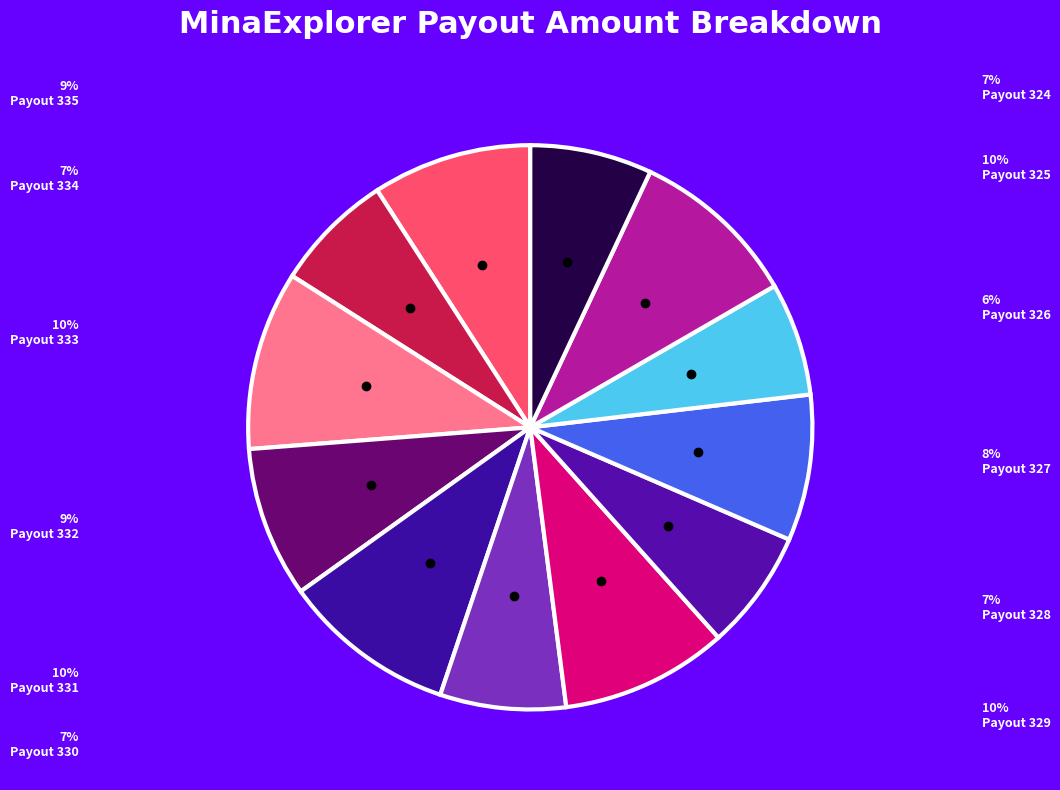

Between Payout 327 and Payout 329, which is larger?

Payout 329